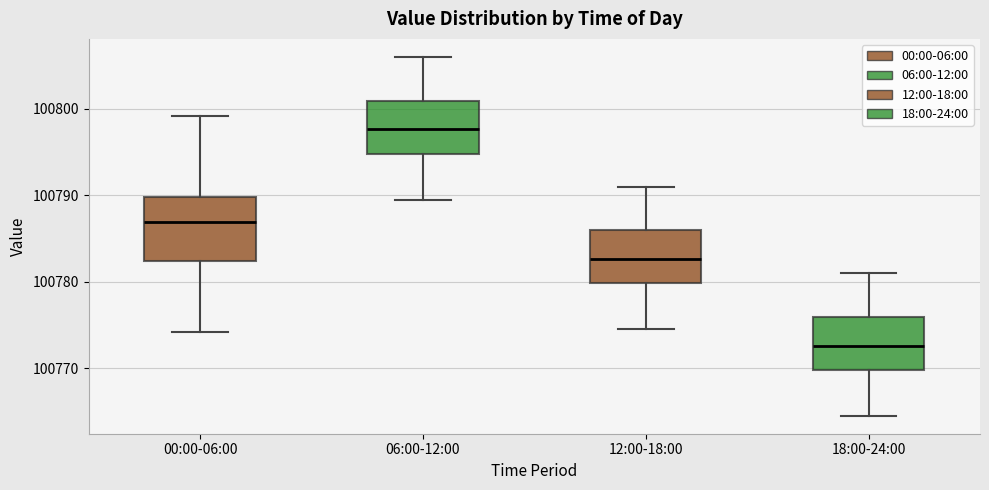

Where is the upper edge of the box for 06:00-12:00 on the y-axis? The values are not printed on the chart, so give them approximately, as read against the axis.

100801